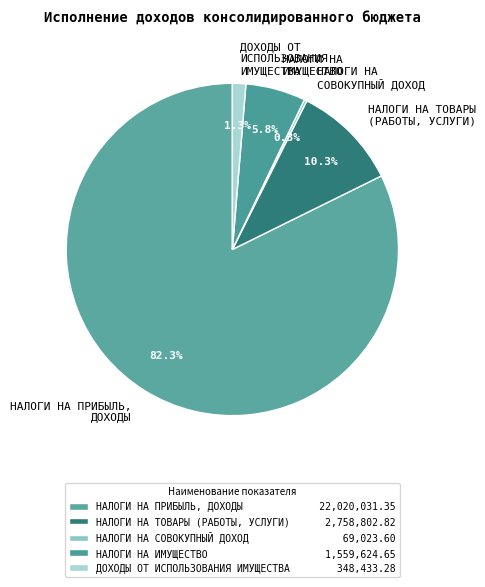

Is there a majority slice in this chart?

Yes